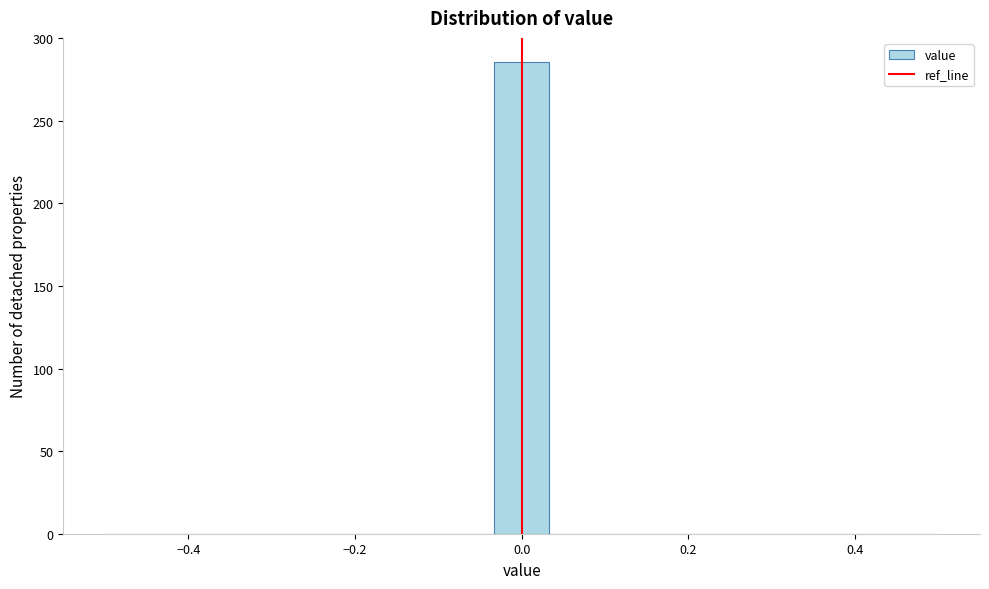

Around what value on the x-axis is the tallest bar? Give the approximate position of its centre, as read against the axis.

0.00